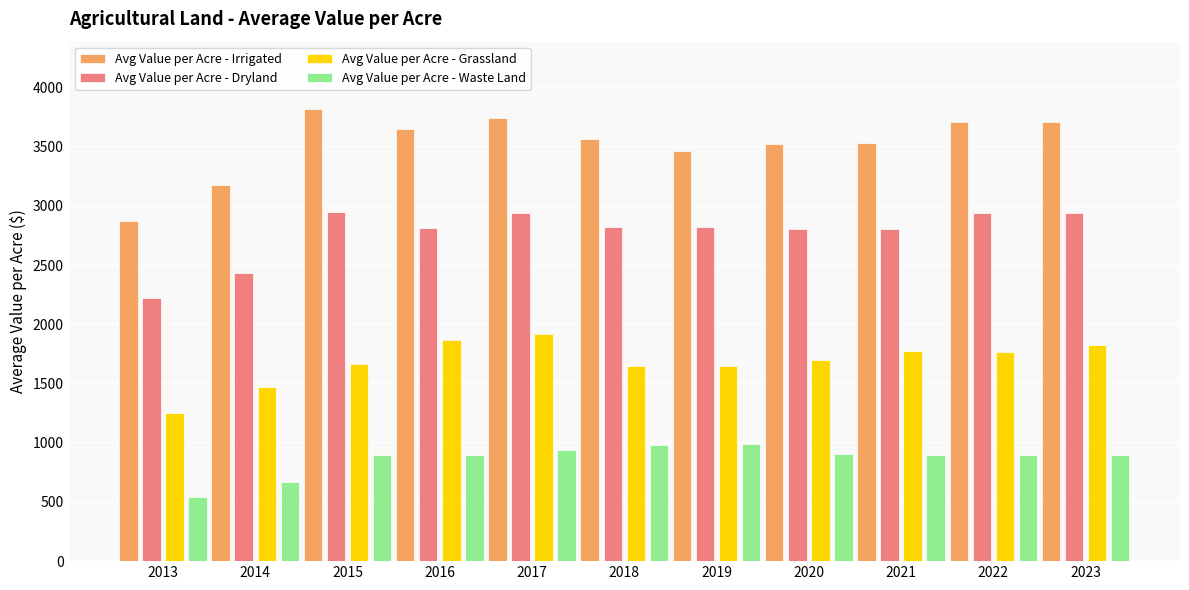

What is the difference between the maximum and minimum values in the Avg Value per Acre - Irrigated series?

938.3